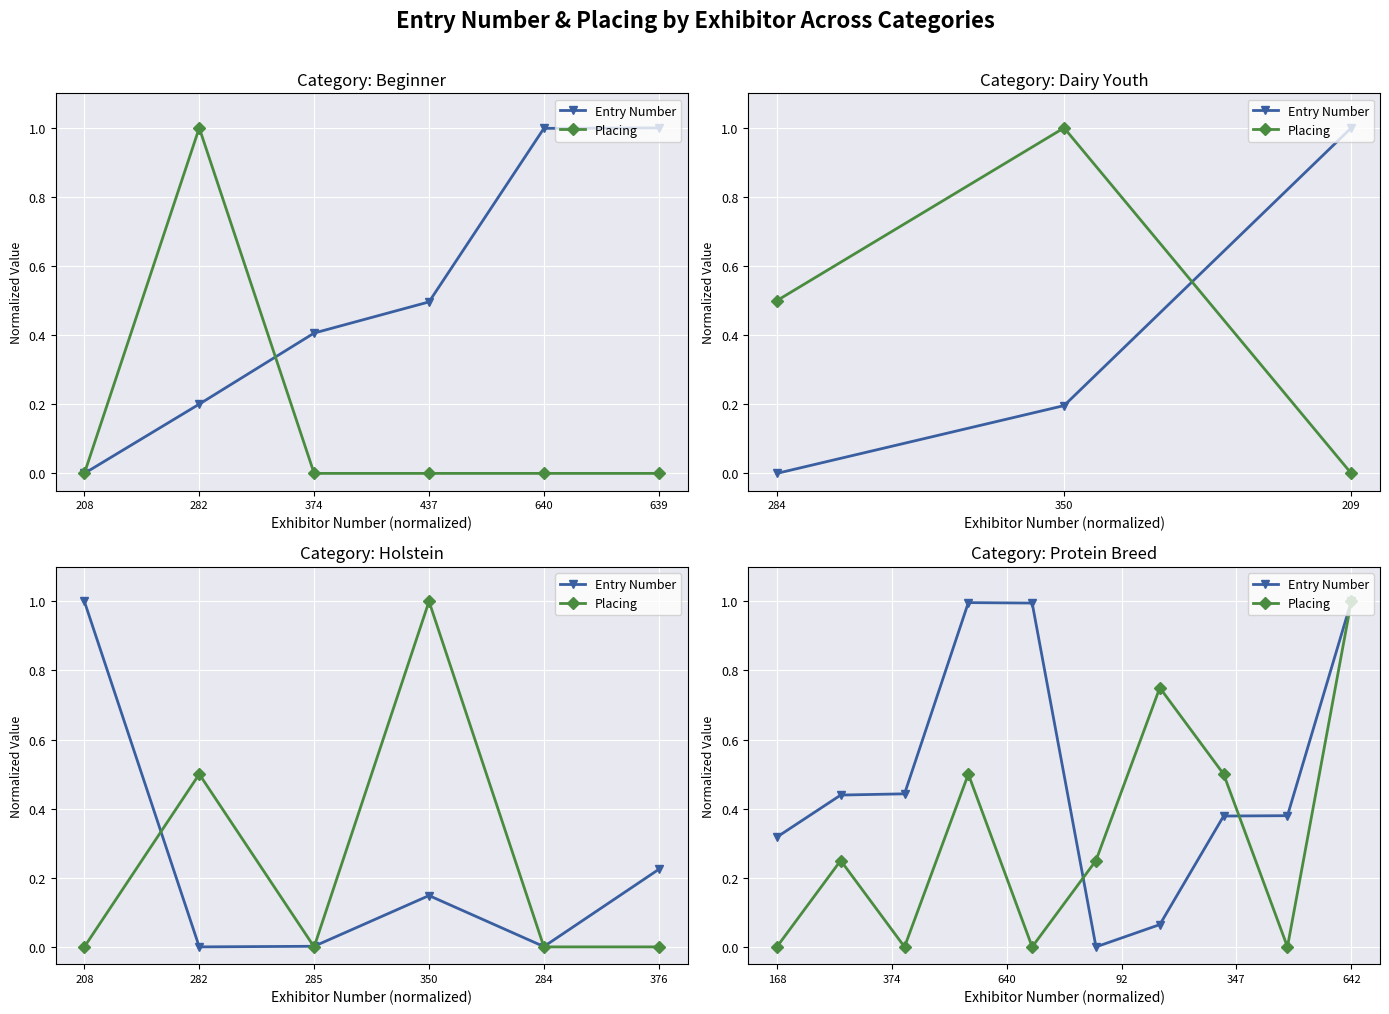

Is this an area chart (filled region under the line)?

No